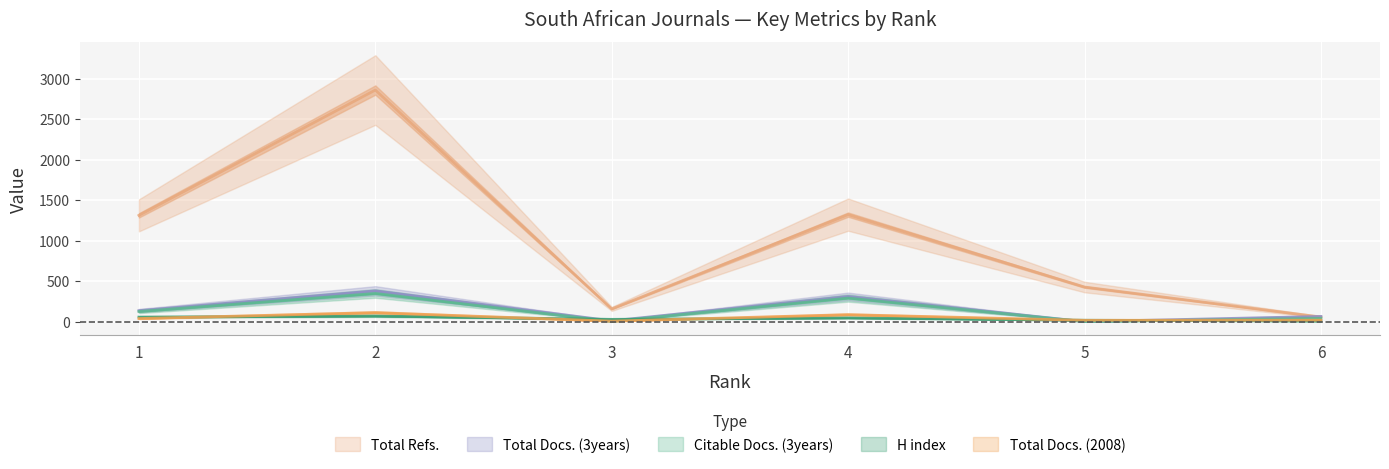

Where is the first local maximum for Total Refs.?

2